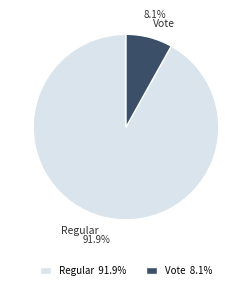

Is it true that Vote is 8% of the pie?

True